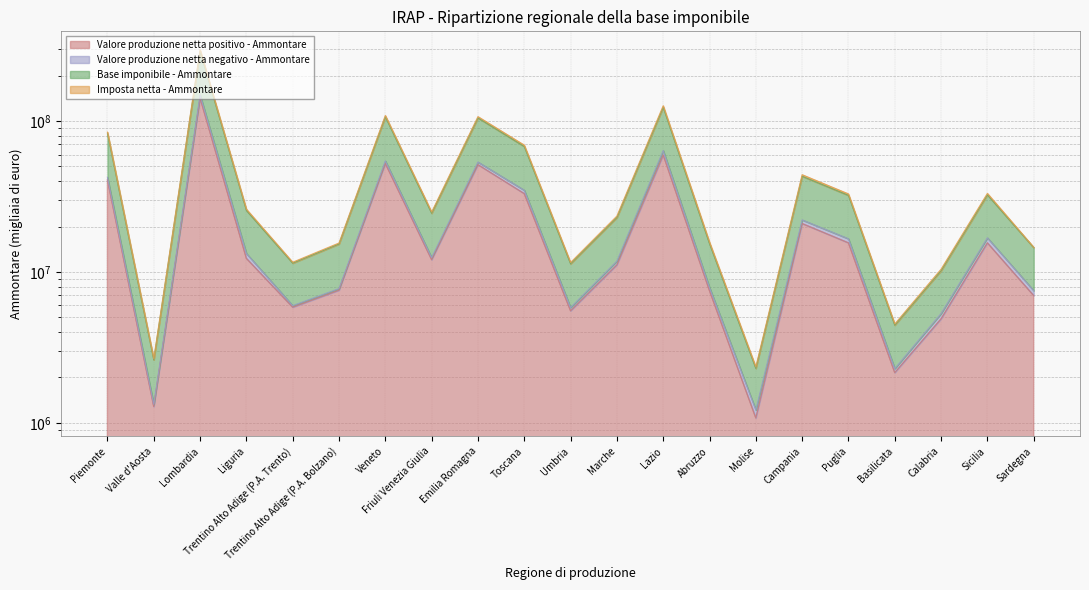

How many categories are shown in the chart?

21